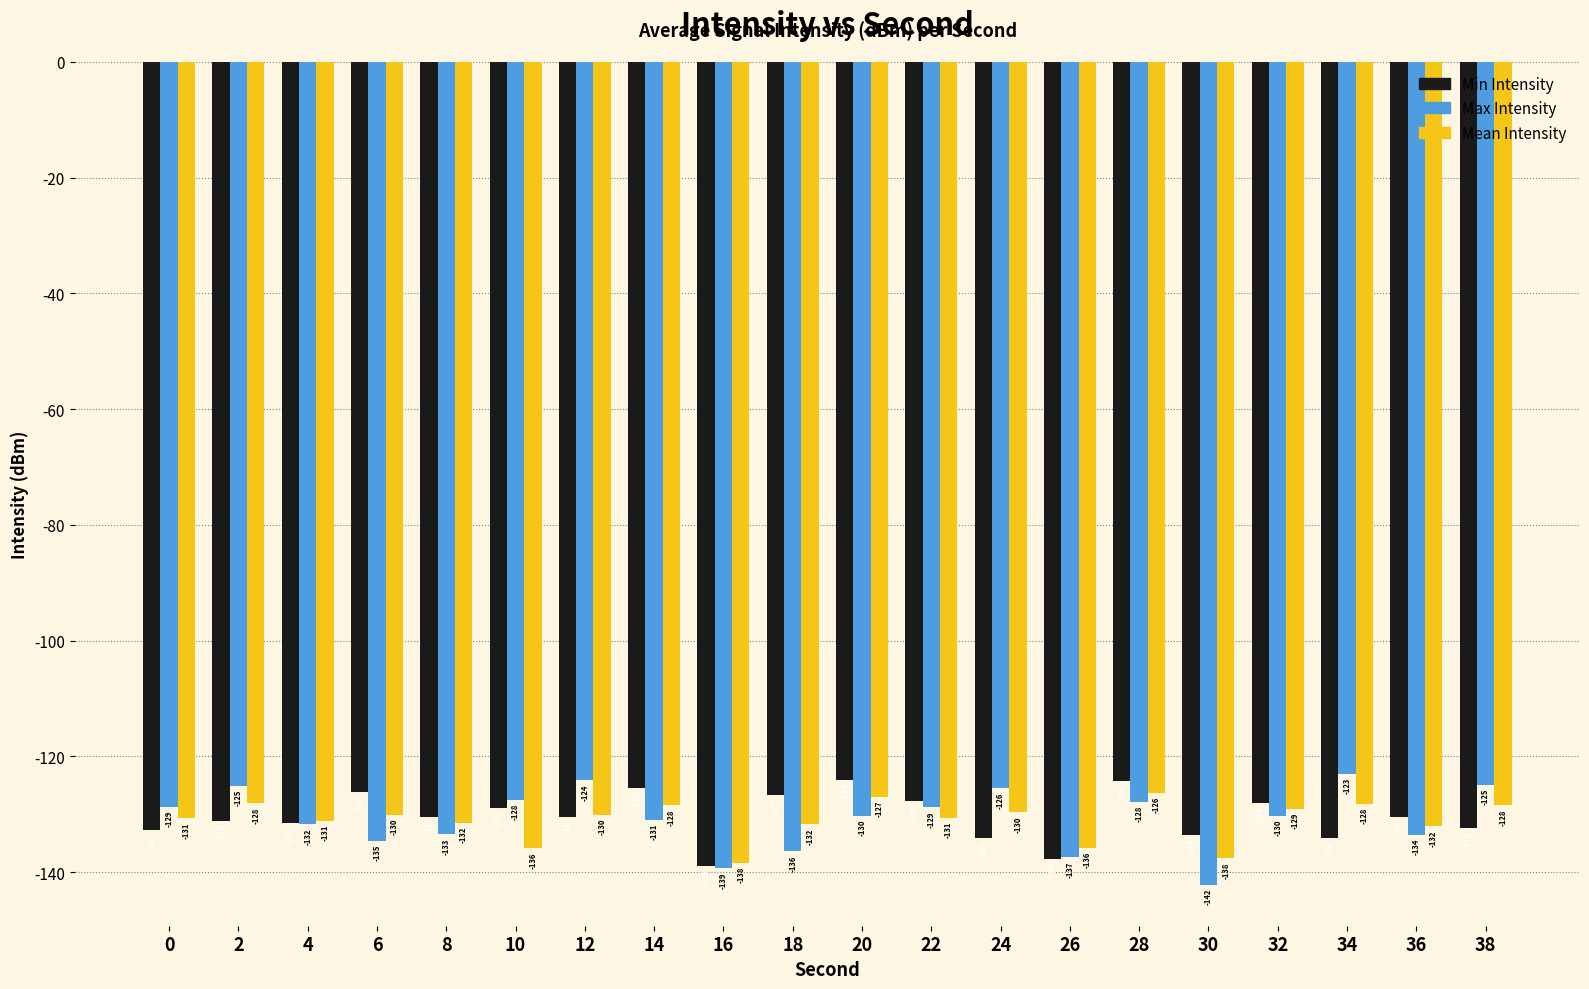

What is the value of the Min Intensity bar at the 19th from the left?

-130.5